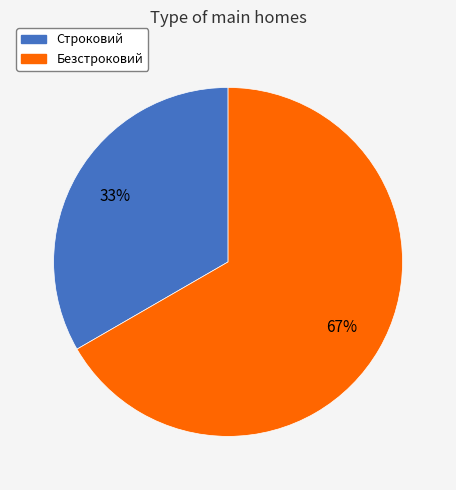

Is there a majority slice in this chart?

Yes